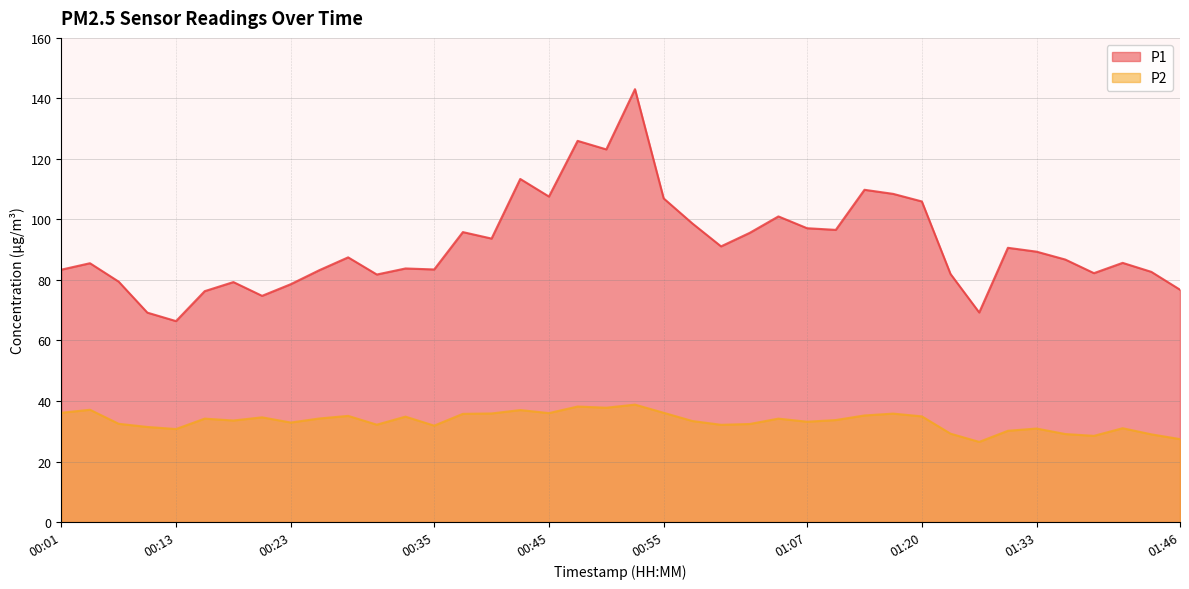

Which has a higher value, 00:52 or 00:20?

00:52